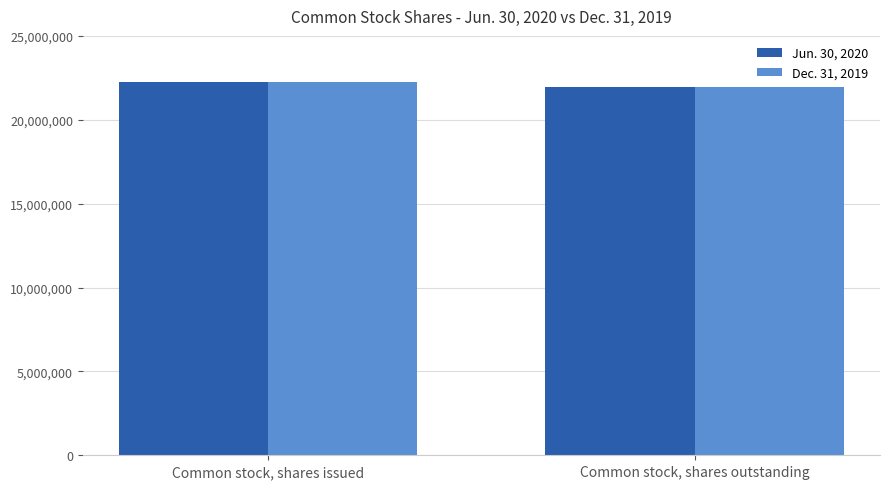

What is the maximum value shown in the chart?

22222936